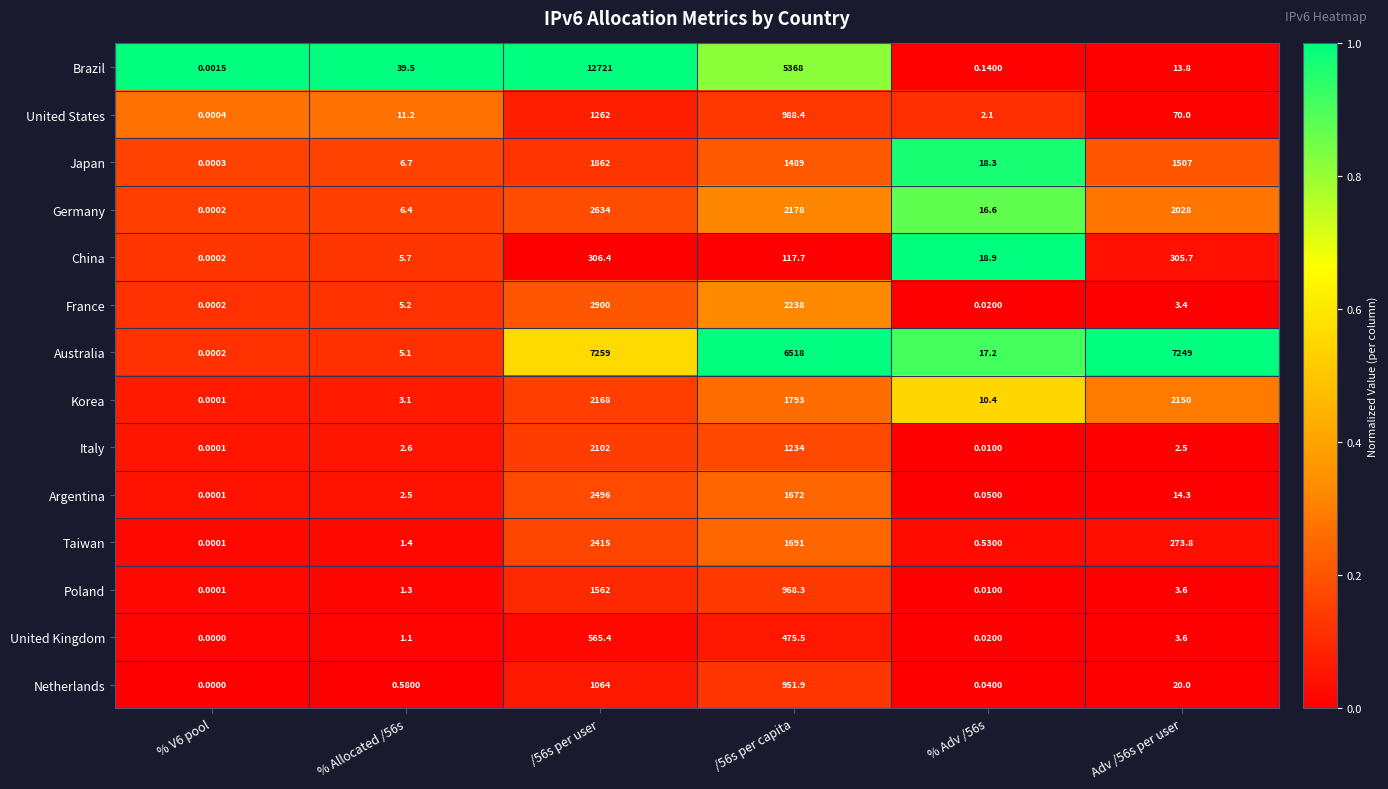

Which series has the widest spread of values?

Brazil